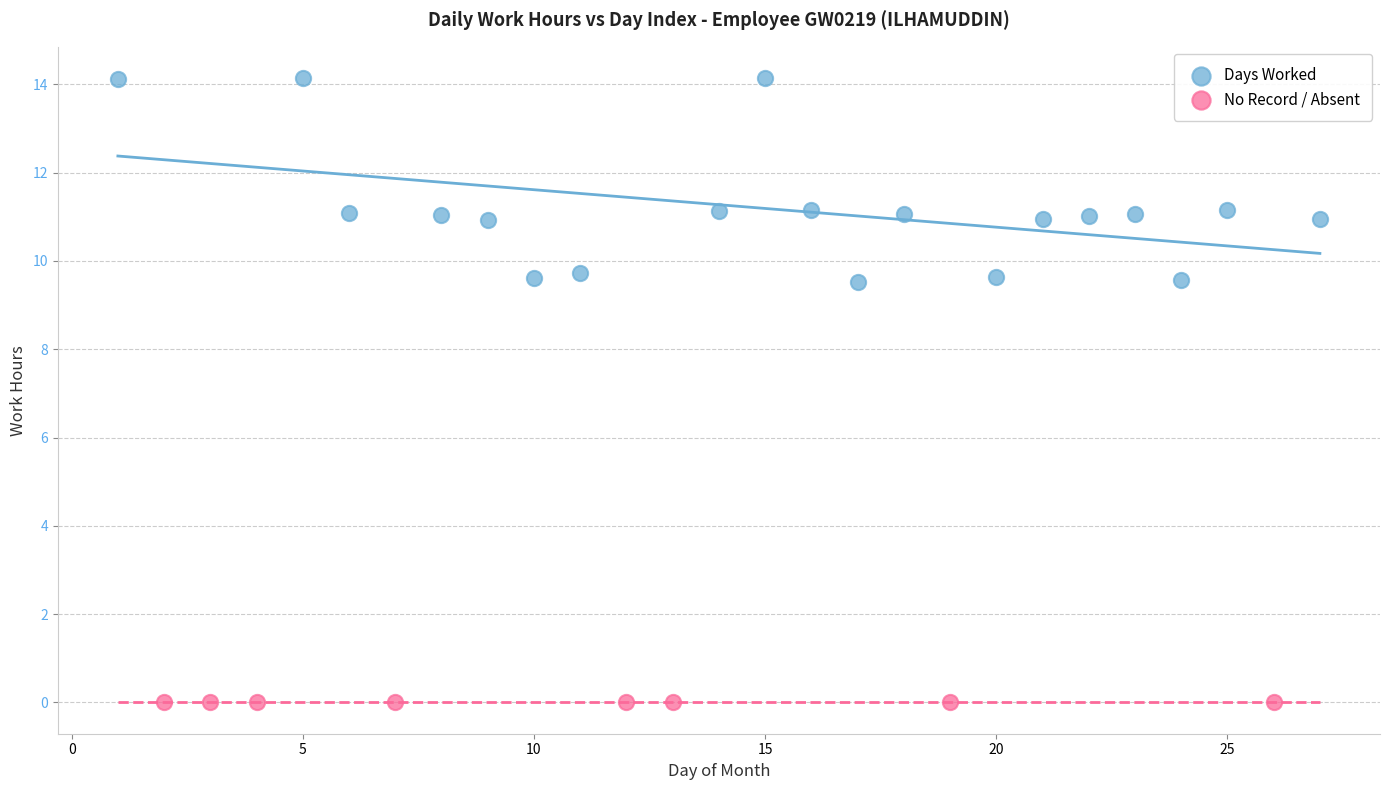

What are all the series names shown in the legend?

Days Worked, No Record / Absent